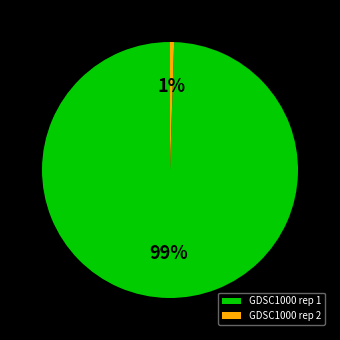

Rank the categories by value from highest to lowest.

GDSC1000 rep 1, GDSC1000 rep 2